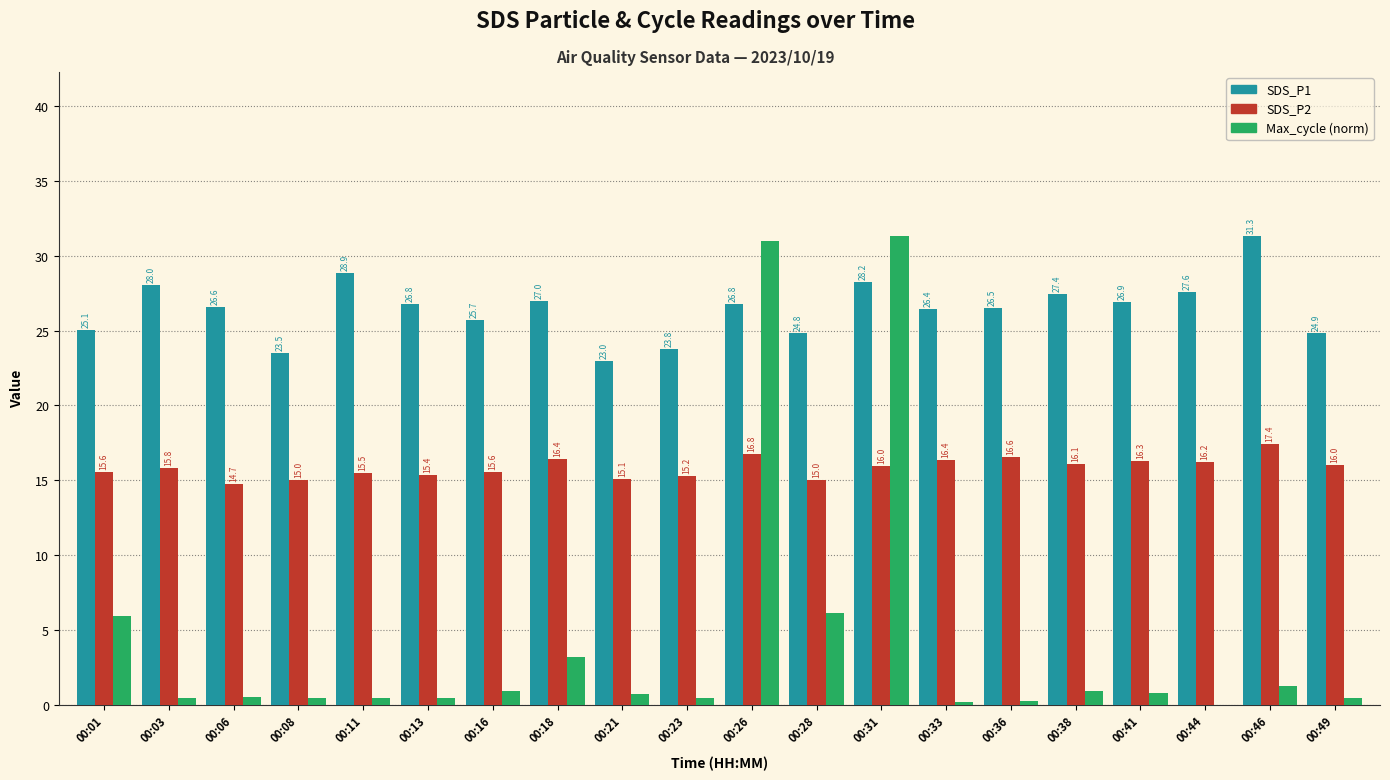

At which label does SDS_P1 first exceed 26?

00:03